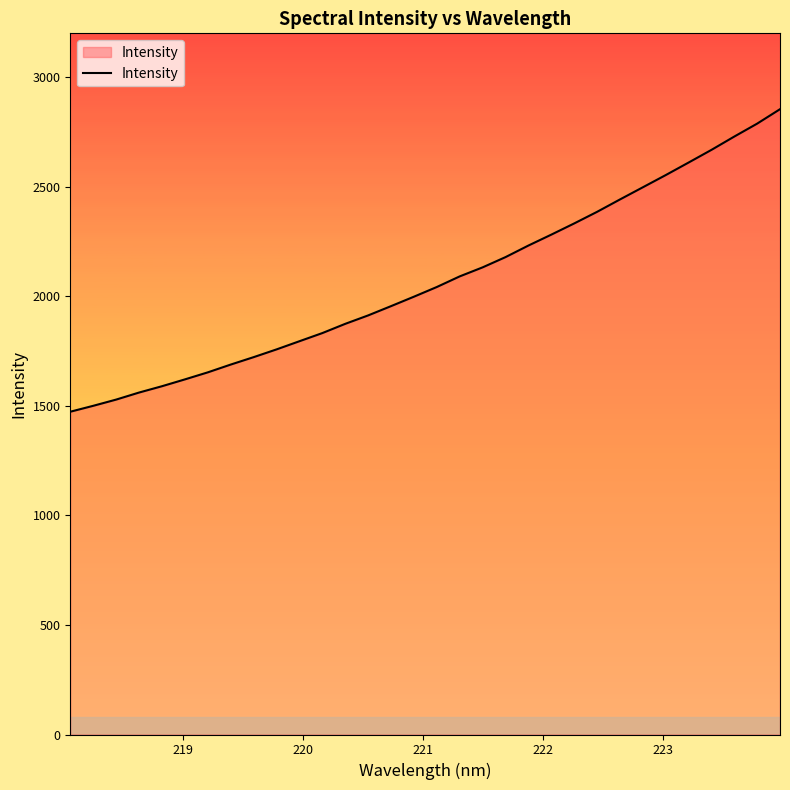

What is the maximum value shown in the chart?

2853.8